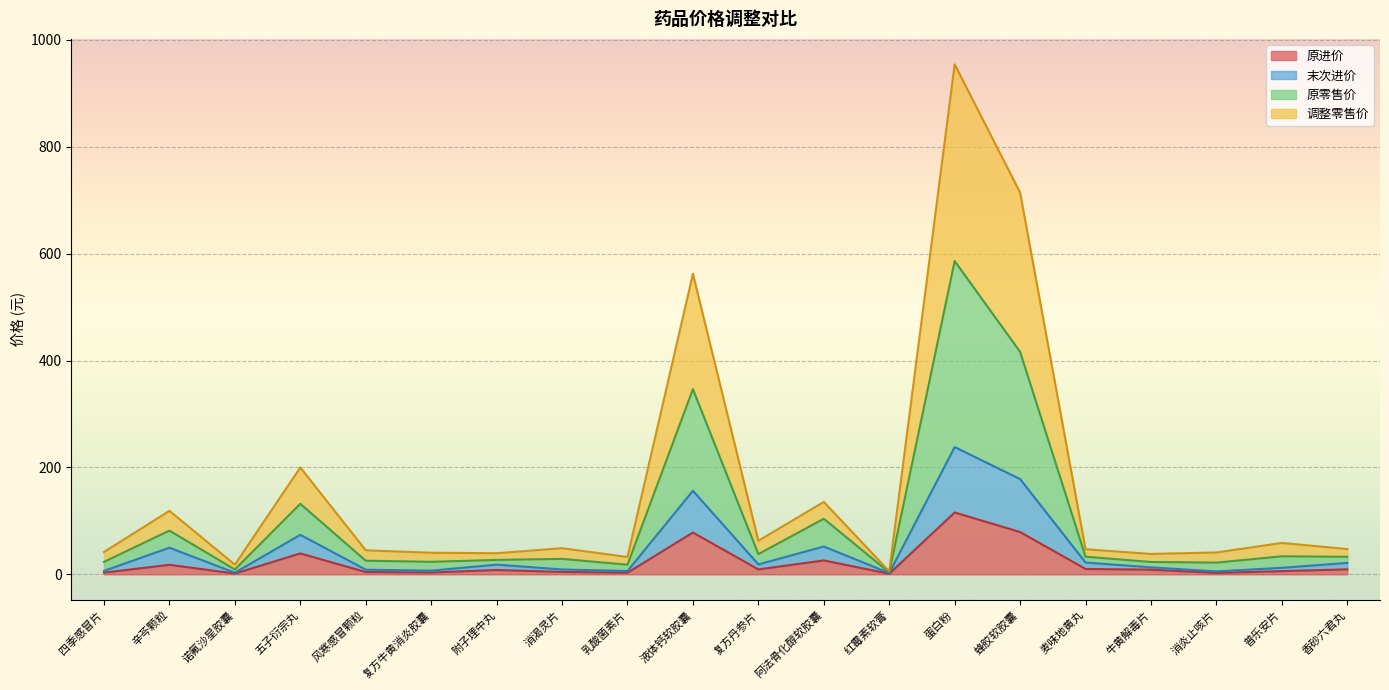

What are all the series names shown in the legend?

原进价, 末次进价, 原零售价, 调整零售价